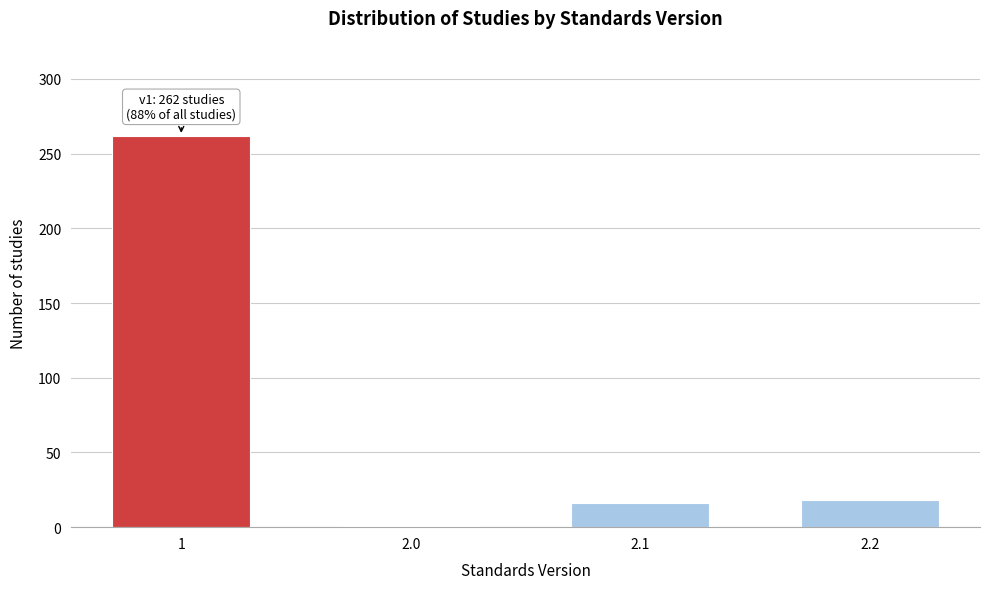

Reading left to right, transcribe all the data shown in this chart.

262	1	16	18